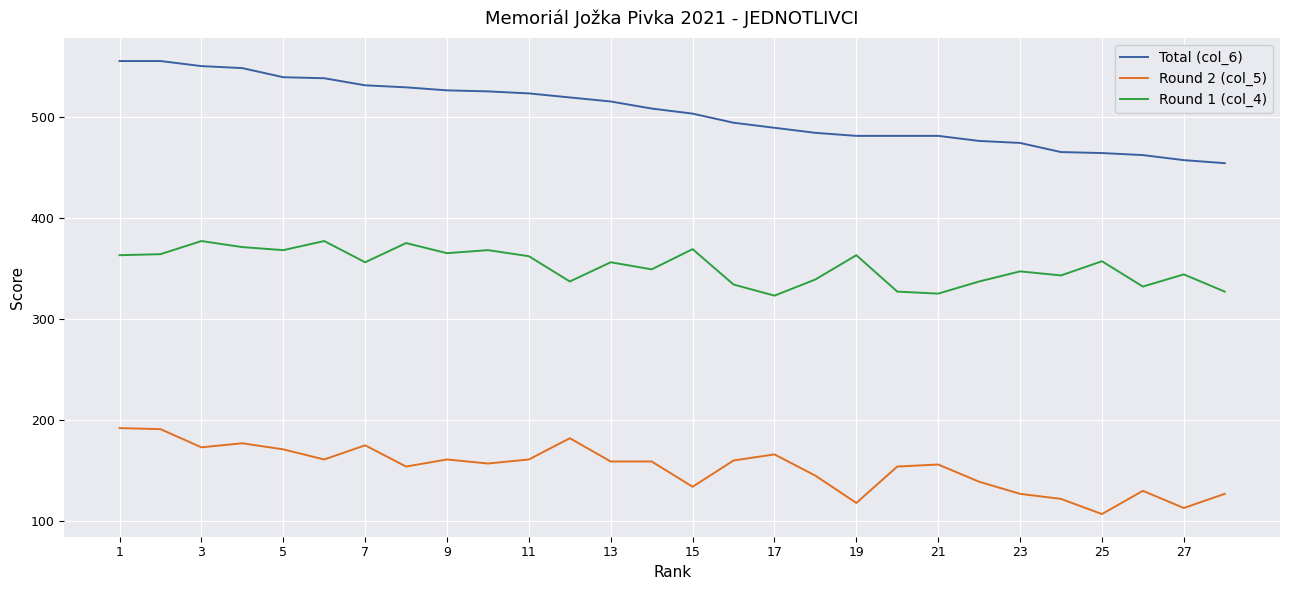

True or false: Round 1 (col_4) and Total (col_6) cross at least once.

False